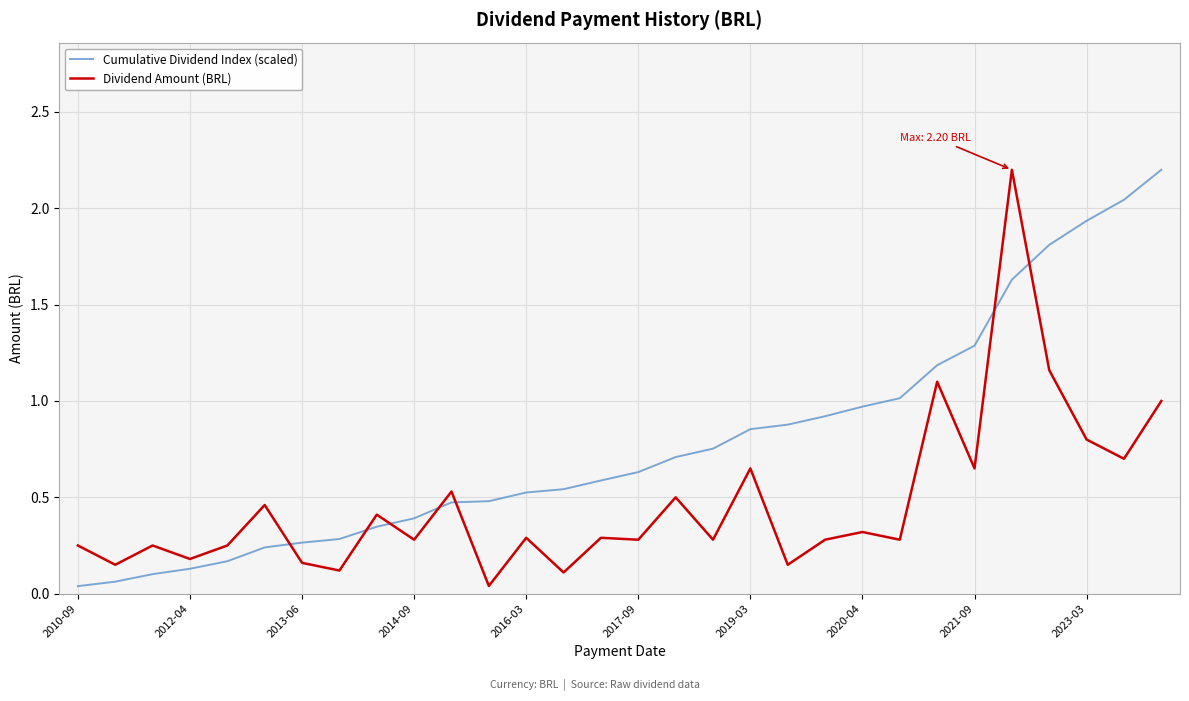

How many intersections are there between Dividend Amount (BRL) and Cumulative Dividend Index (scaled)?

7